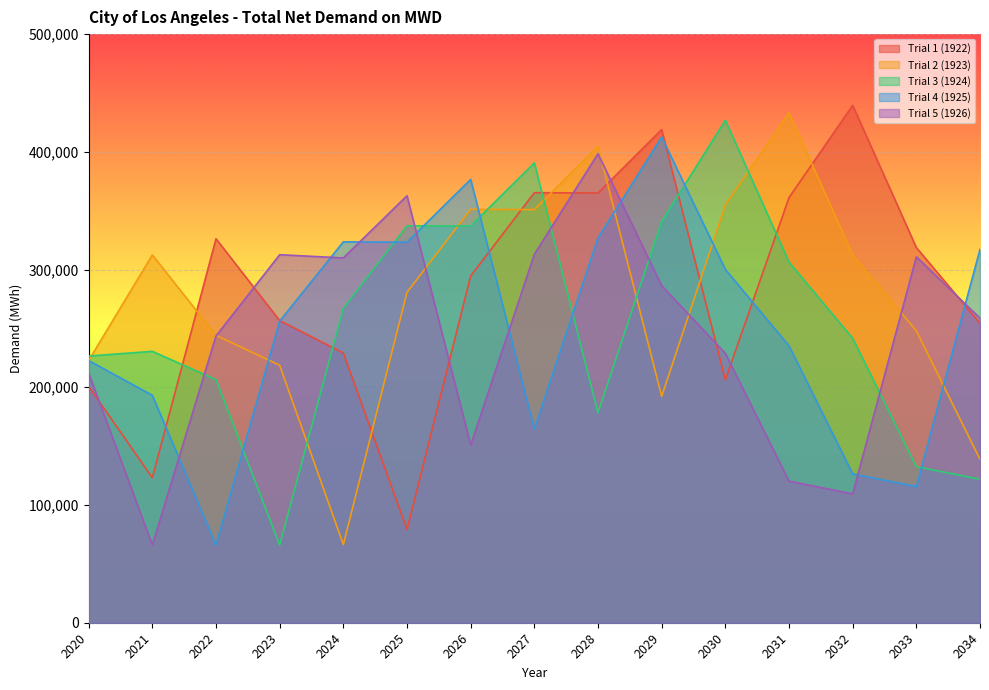

At which category is the sum across all series the highest?

2028